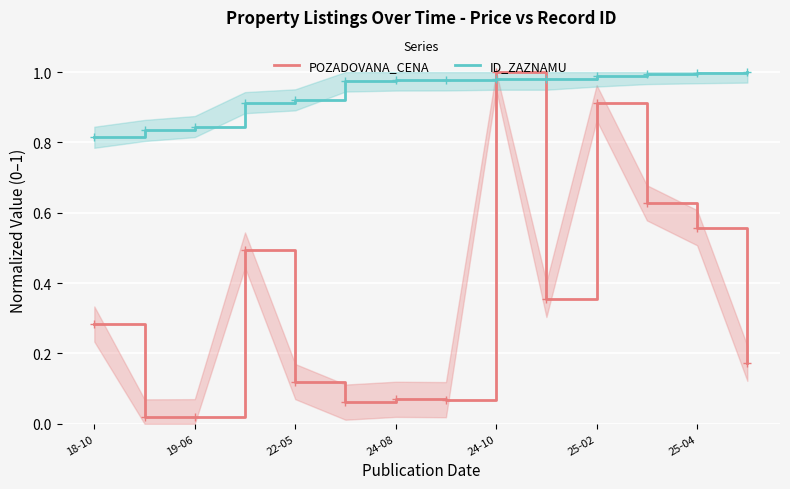

Is it true that POZADOVANA_CENA equals 0.2 at 18-10?

False